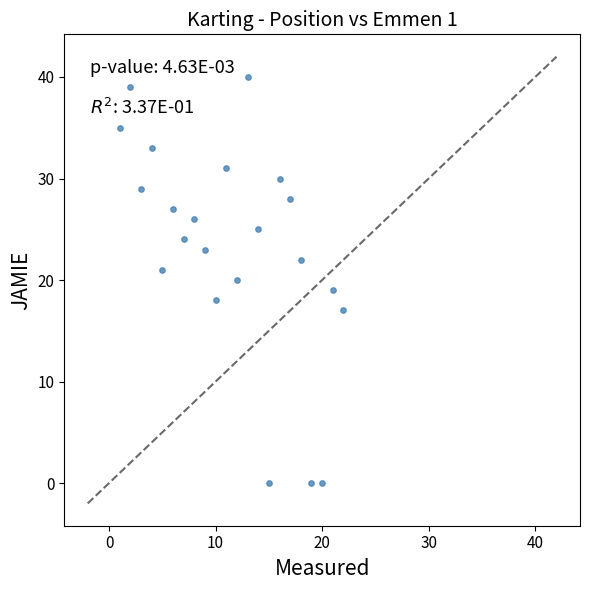

What is the range of X values (max minus min)?

21